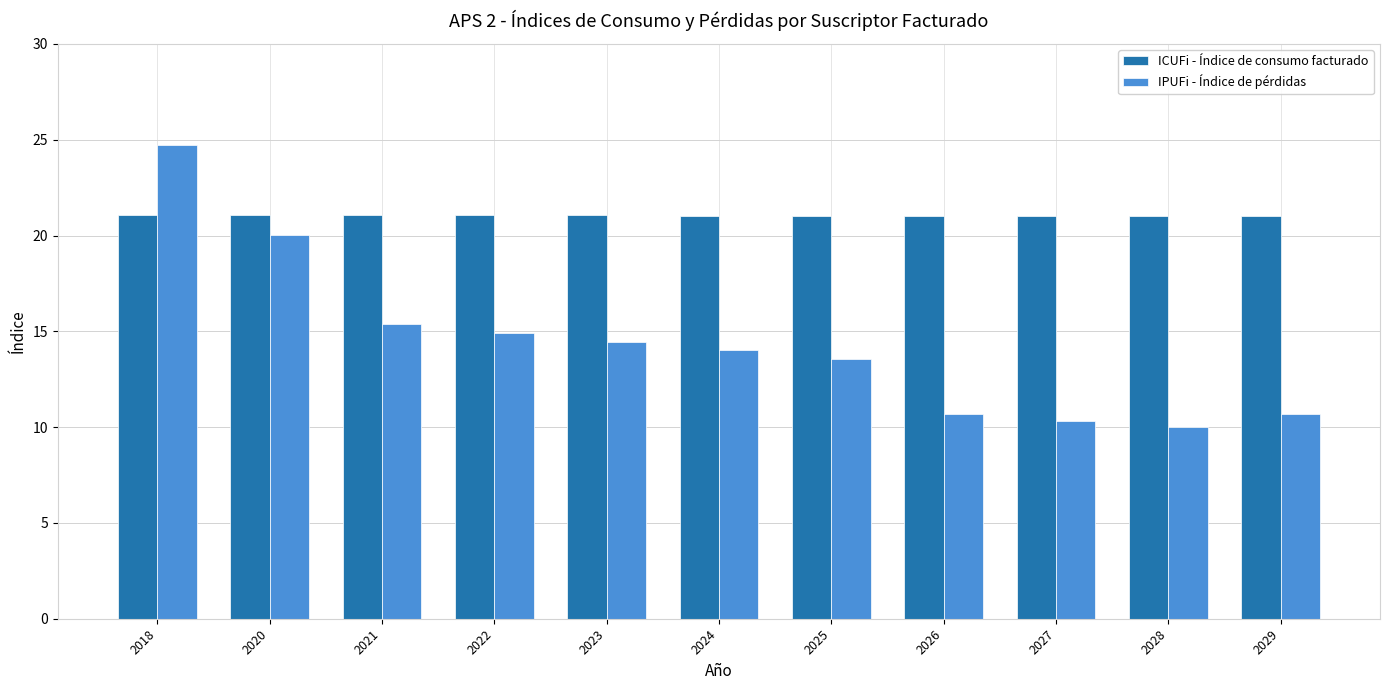

How many bars are there in each group?

2